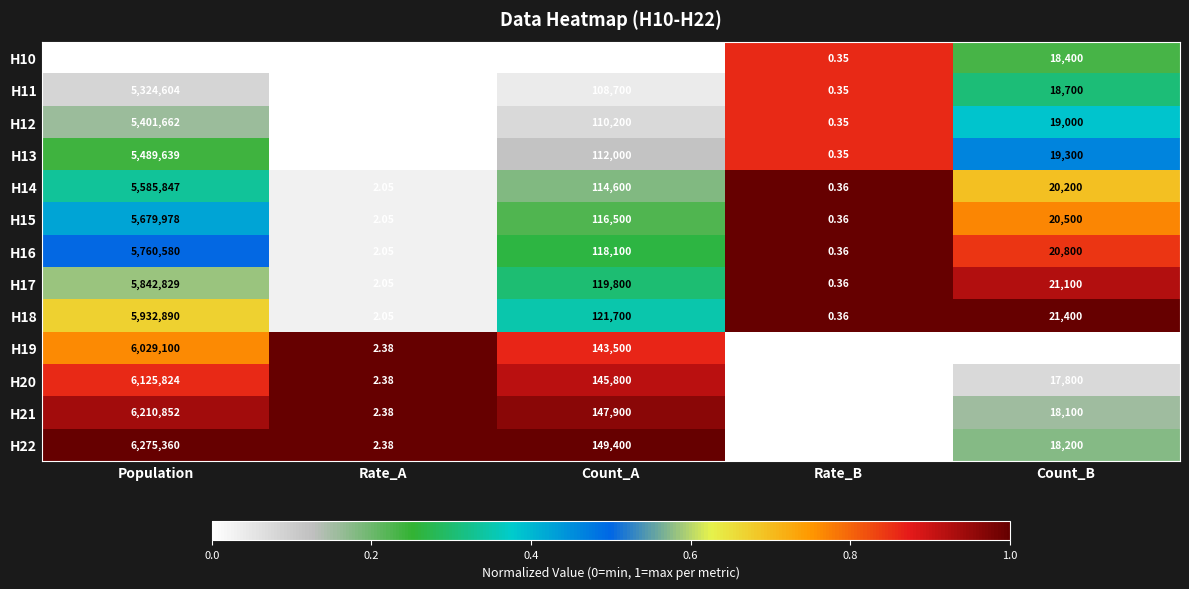

What is the spread (max minus min) of values at Count_A?

42500.0